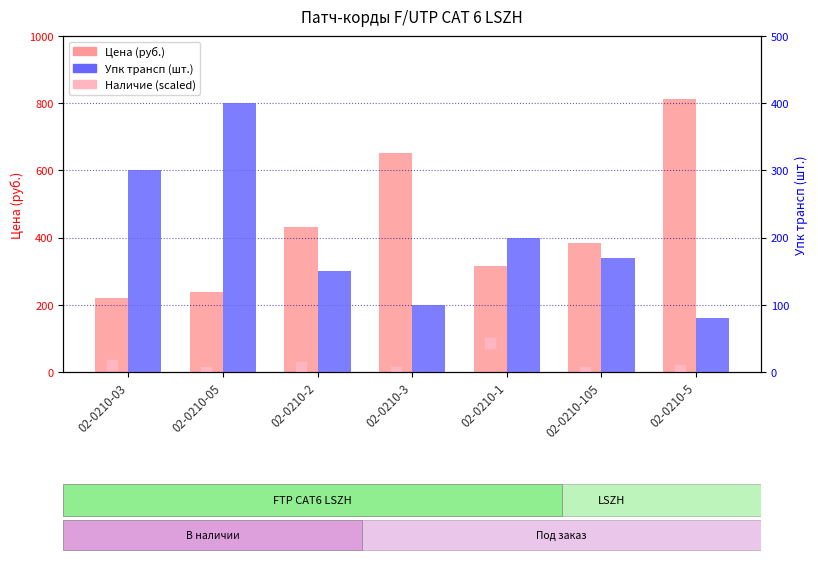

Which series reaches the maximum Y coordinate?

Цена